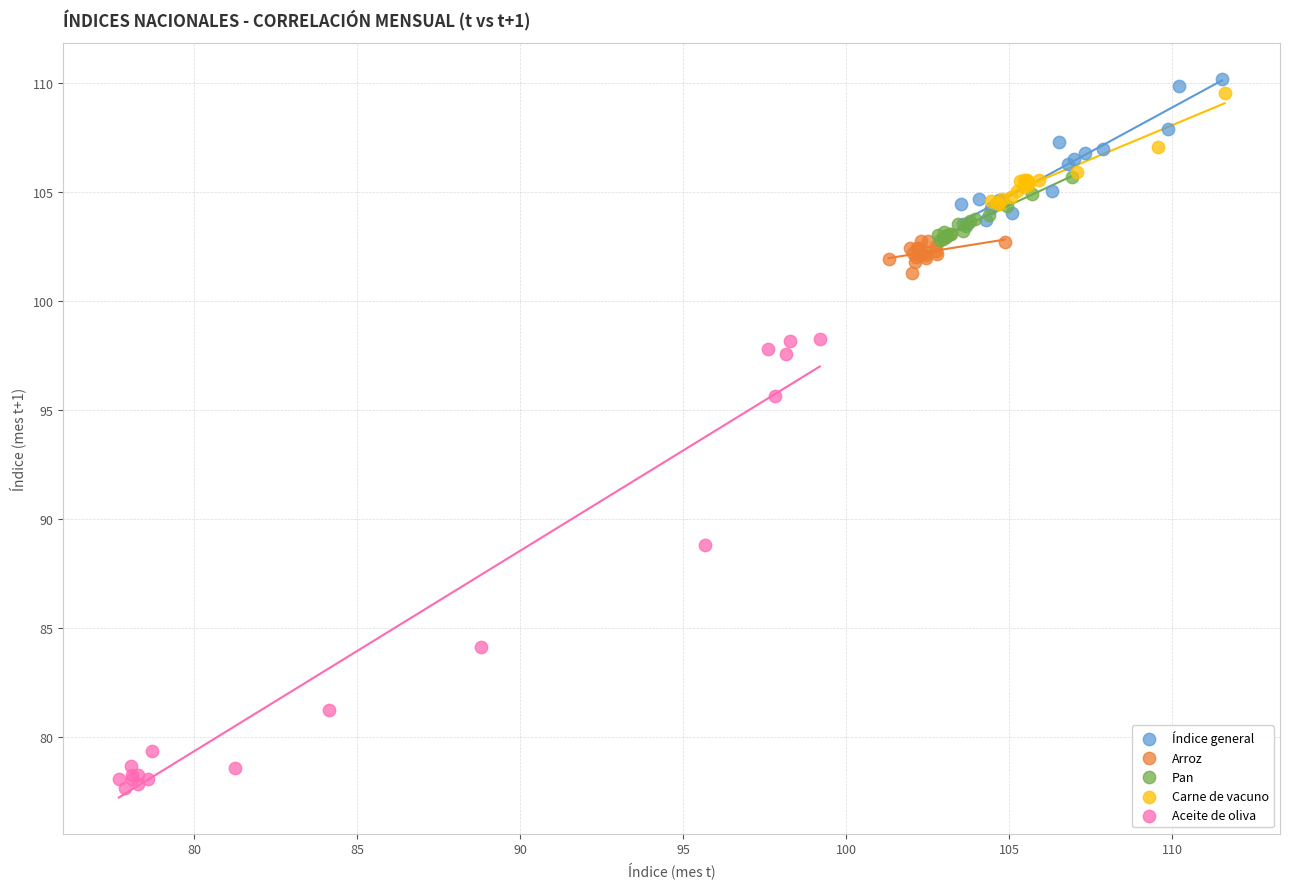

Which series contains the lowest Y value?

Aceite de oliva